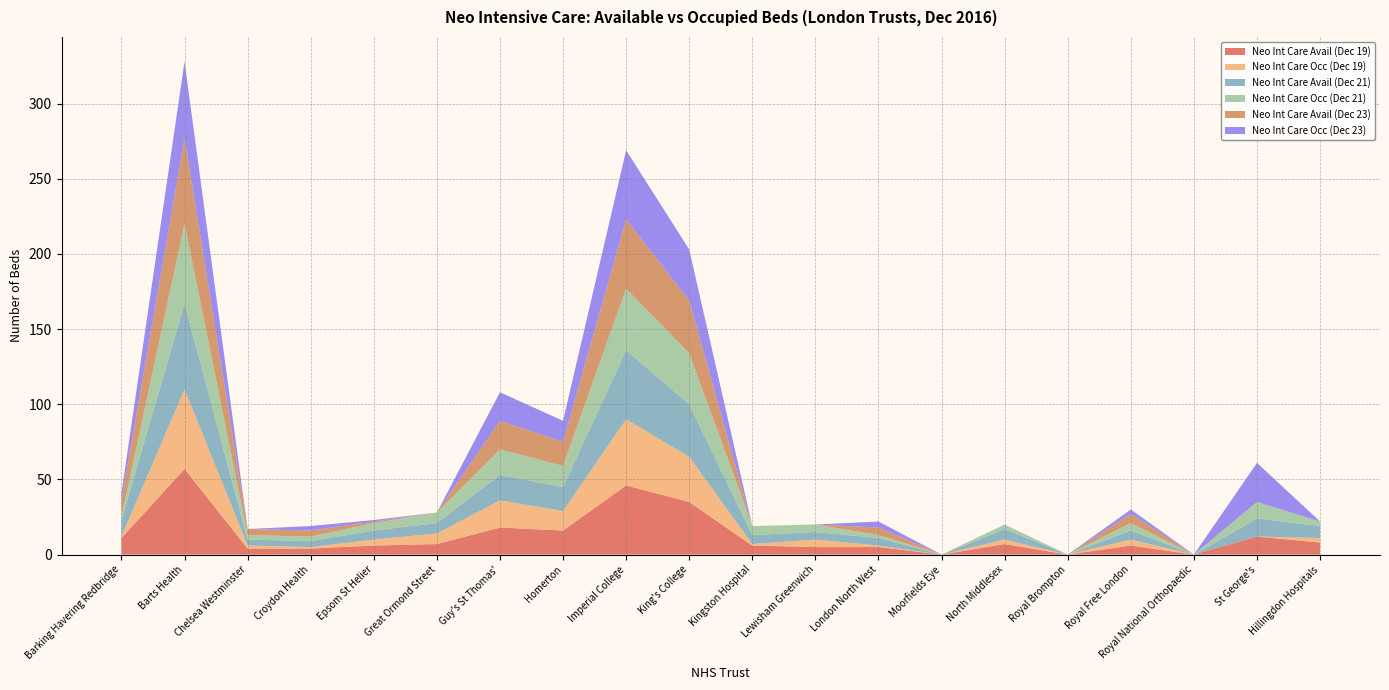

Reading left to right, transcribe all the data shown in this chart.

Neo Int Care Avail (Dec 19): 11	57	4	4	6	7	18	16	46	35	6	5	5	0	7	0	6	0	12	8
Neo Int Care Occ (Dec 19): 1	53	2	1	4	7	18	13	44	30	1	5	1	0	3	0	4	0	0	3
Neo Int Care Avail (Dec 21): 11	57	4	4	6	7	17	16	46	35	6	5	5	0	7	0	6	0	12	8
Neo Int Care Occ (Dec 21): 2	53	3	3	5	7	17	14	41	34	6	5	2	0	3	0	5	0	11	3
Neo Int Care Avail (Dec 23): 11	57	4	4	1	0	19	16	46	35	0	0	5	0	0	0	6	0	0	0
Neo Int Care Occ (Dec 23): 5	51	0	3	1	0	19	14	46	34	0	0	4	0	0	0	3	0	26	0